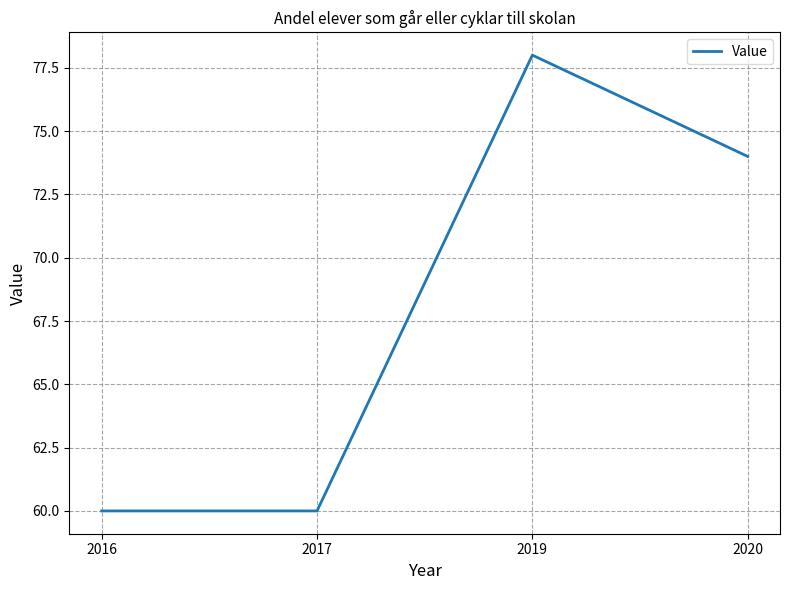

How many lines are shown in the chart?

1